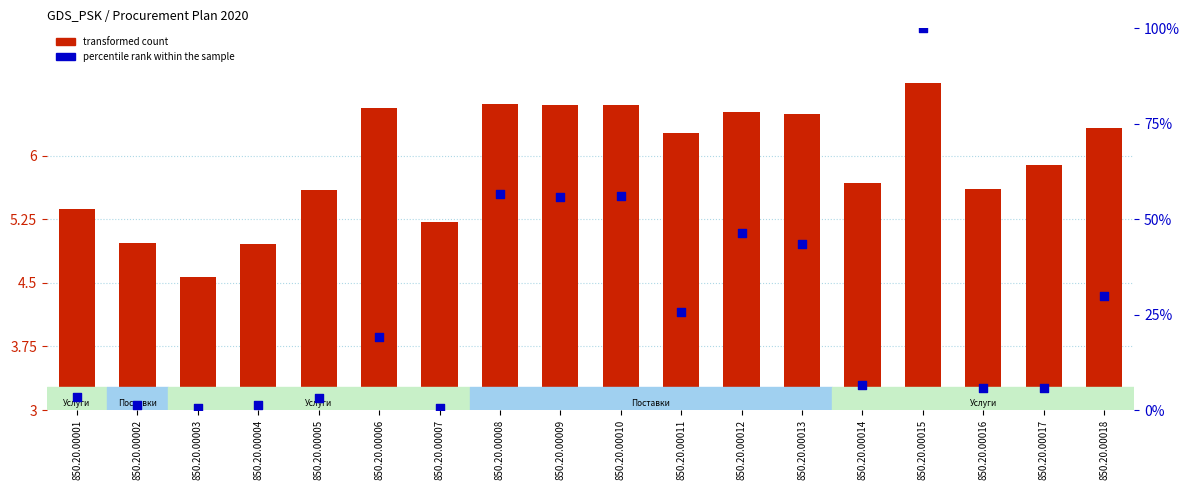

Which series has the largest total across all categories?

percentile rank within the sample